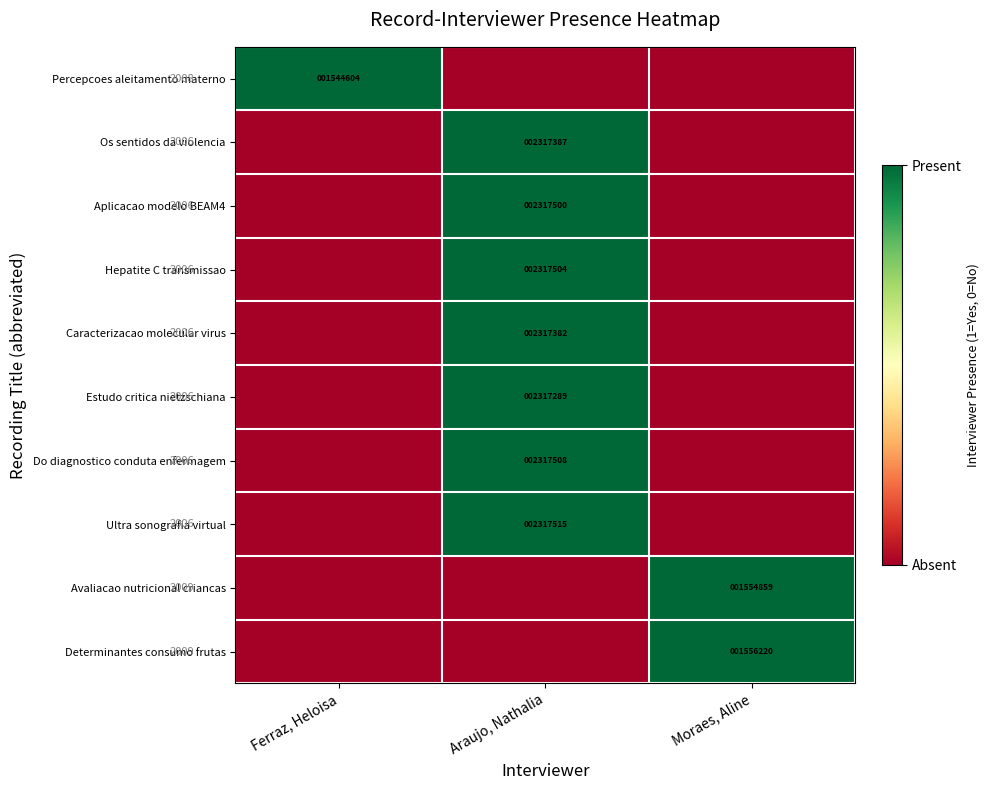

True or false: Aplicacao modelo BEAM4 has a value of 2317500 at Araujo, Nathalia.

True